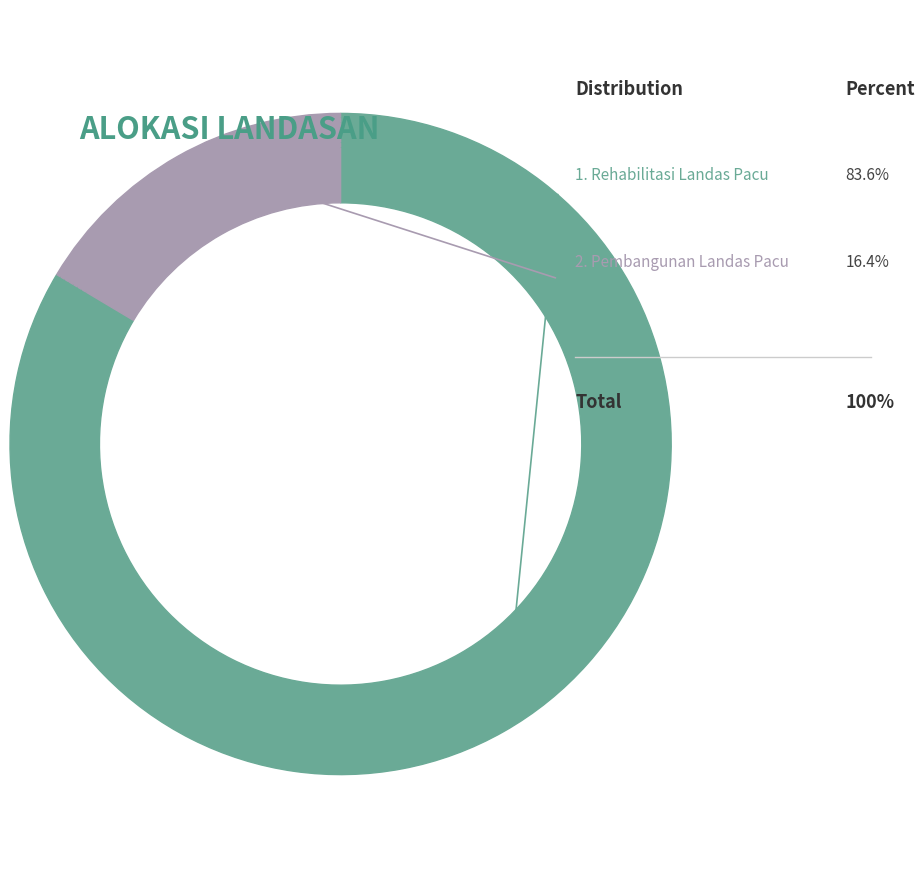

Rank the categories by value from highest to lowest.

Rehabilitasi Landas Pacu, Pembangunan Landas Pacu